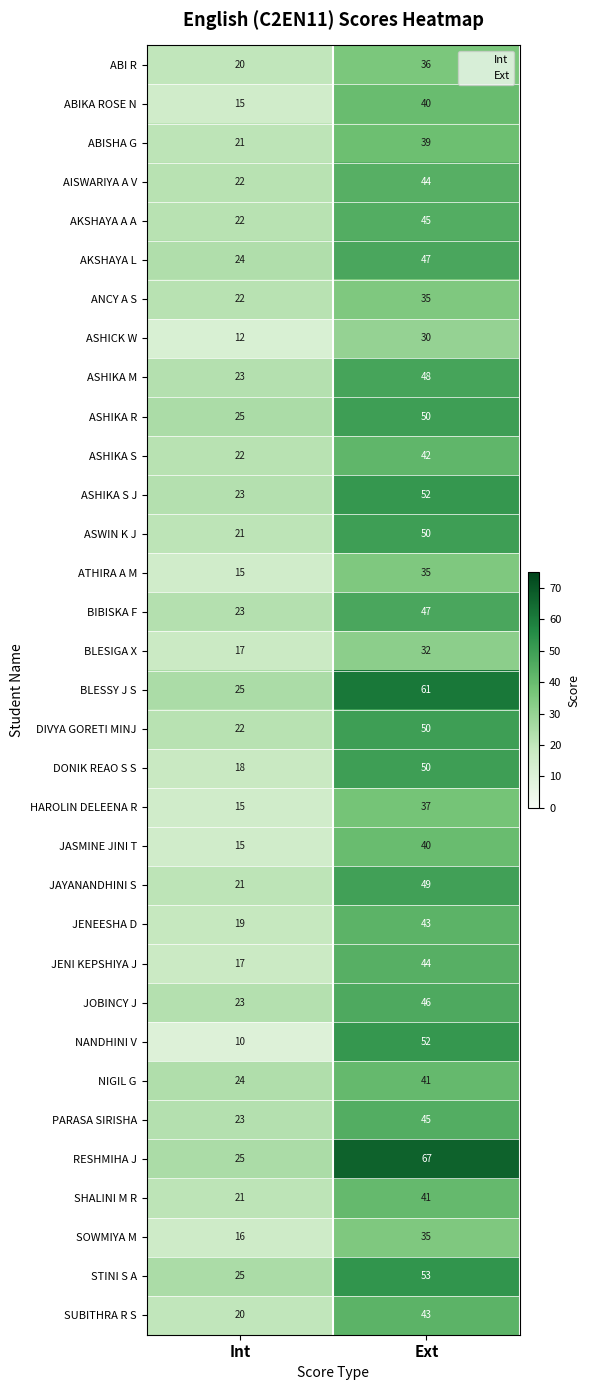

What is the highest value of the ASHIKA M series?

48